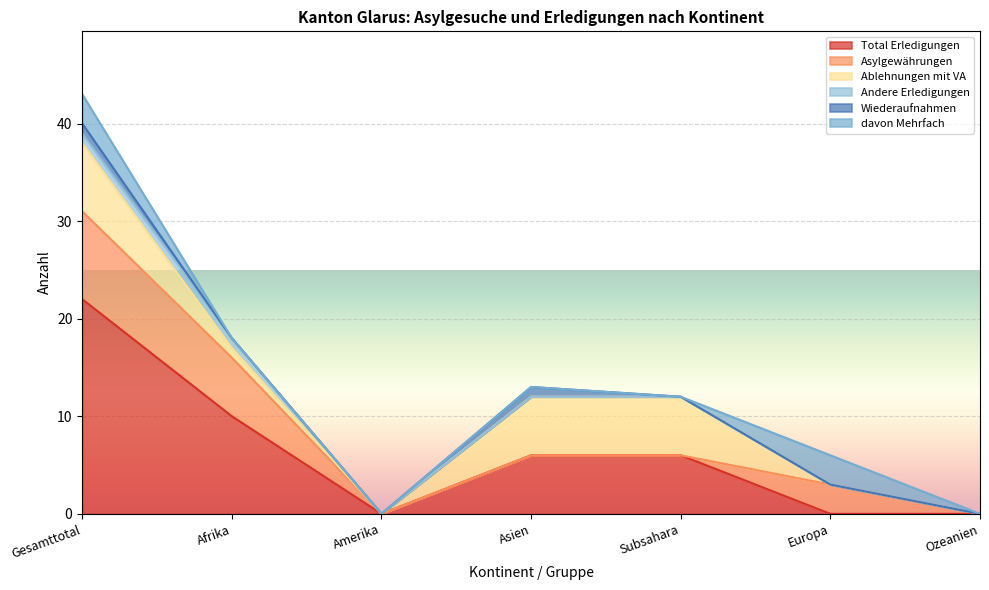

Is the value of Asylgewährungen at Amerika greater than the value of Total Erledigungen at Gesamttotal?

No